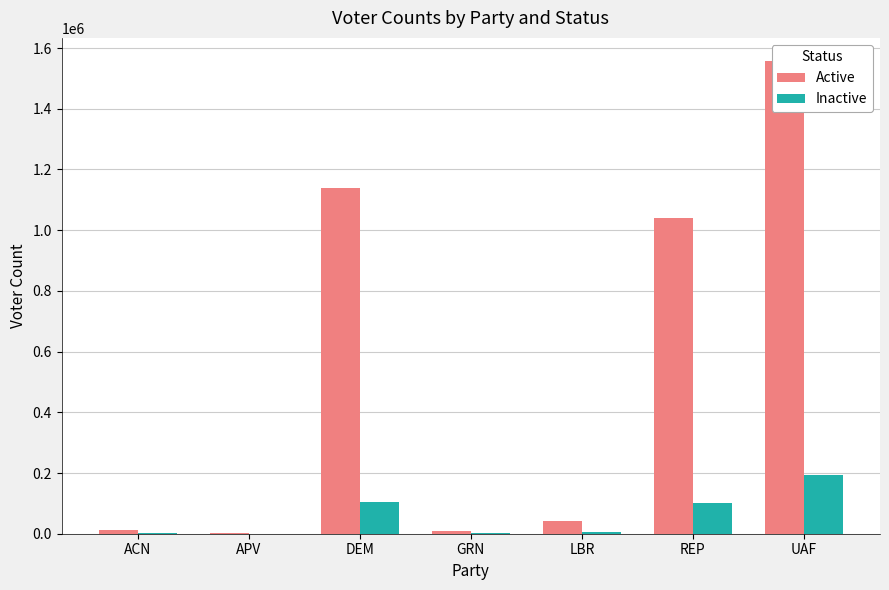

What is the difference between the Active values at LBR and APV?

39652